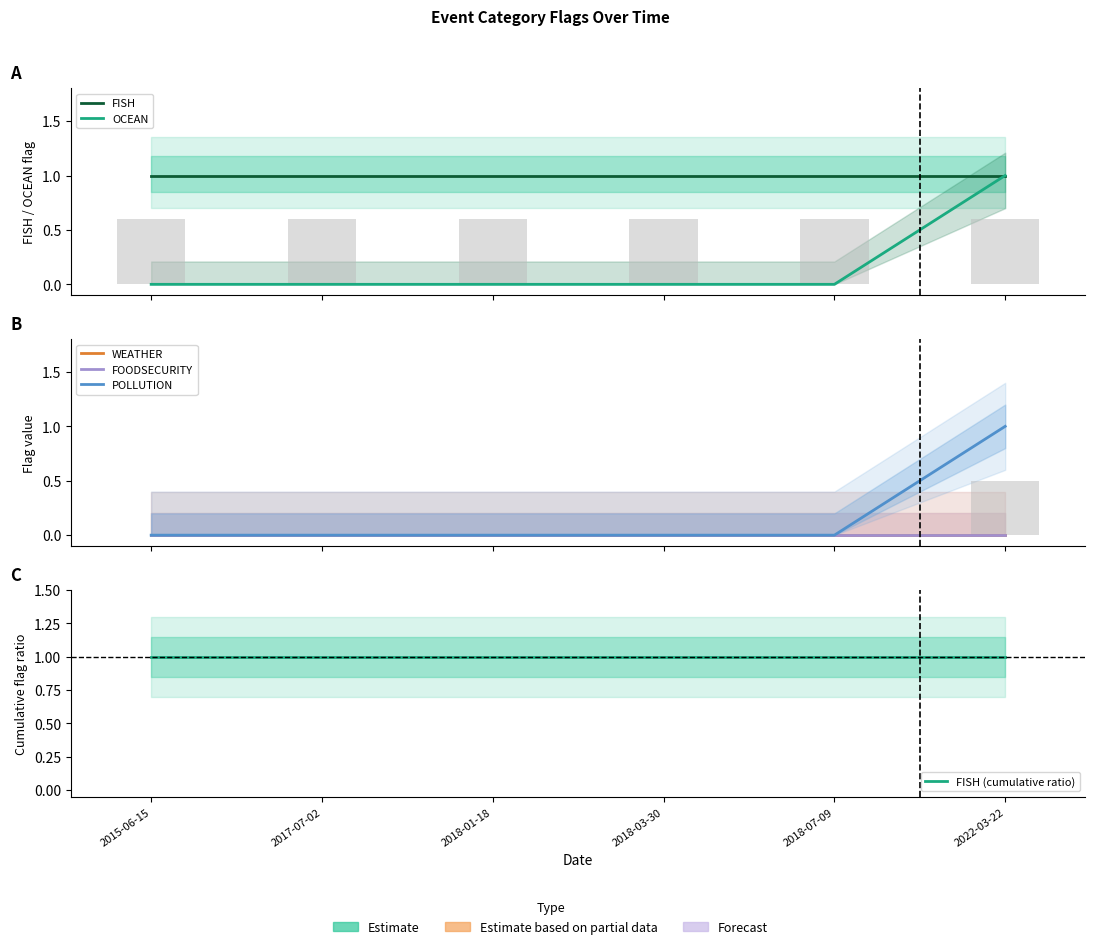

Reading left to right, what are all the values shown in this chart?

FISH: 1	1	1	1	1	1
OCEAN: 0	0	0	0	0	1
WEATHER: 0	0	0	0	0	0
FOODSECURITY: 0	0	0	0	0	0
POLLUTION: 0	0	0	0	0	1
FISH (cumulative ratio): 1	1	1	1	1	1